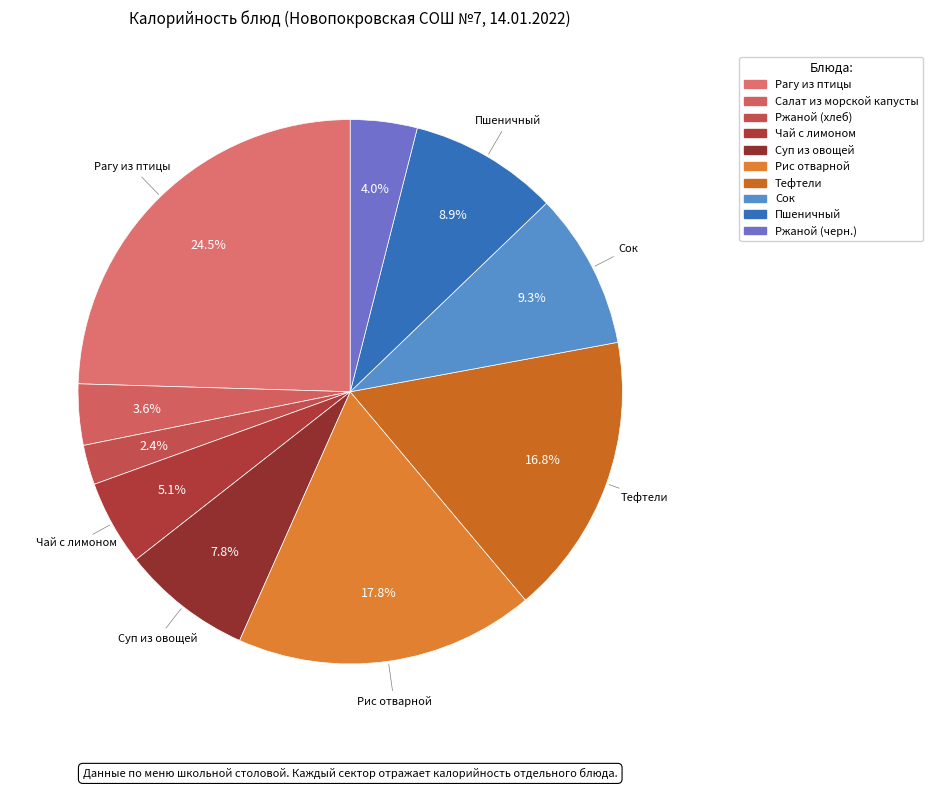

Which slice is the largest?

Рагу из птицы